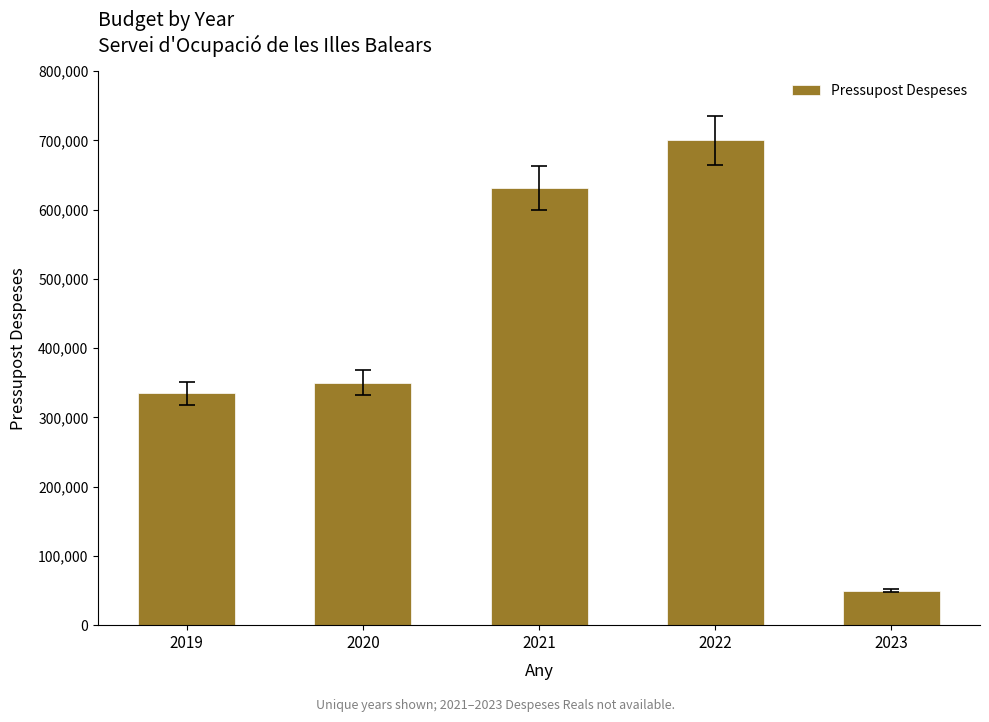

What is the difference between the maximum and second lowest values?

365226